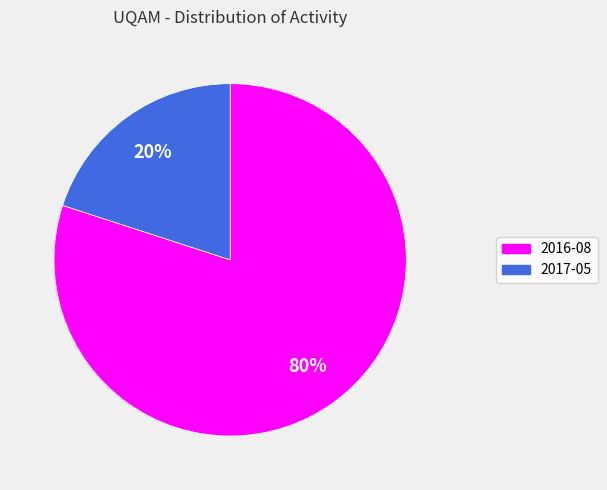

What is the largest slice in the pie chart?

2016-08